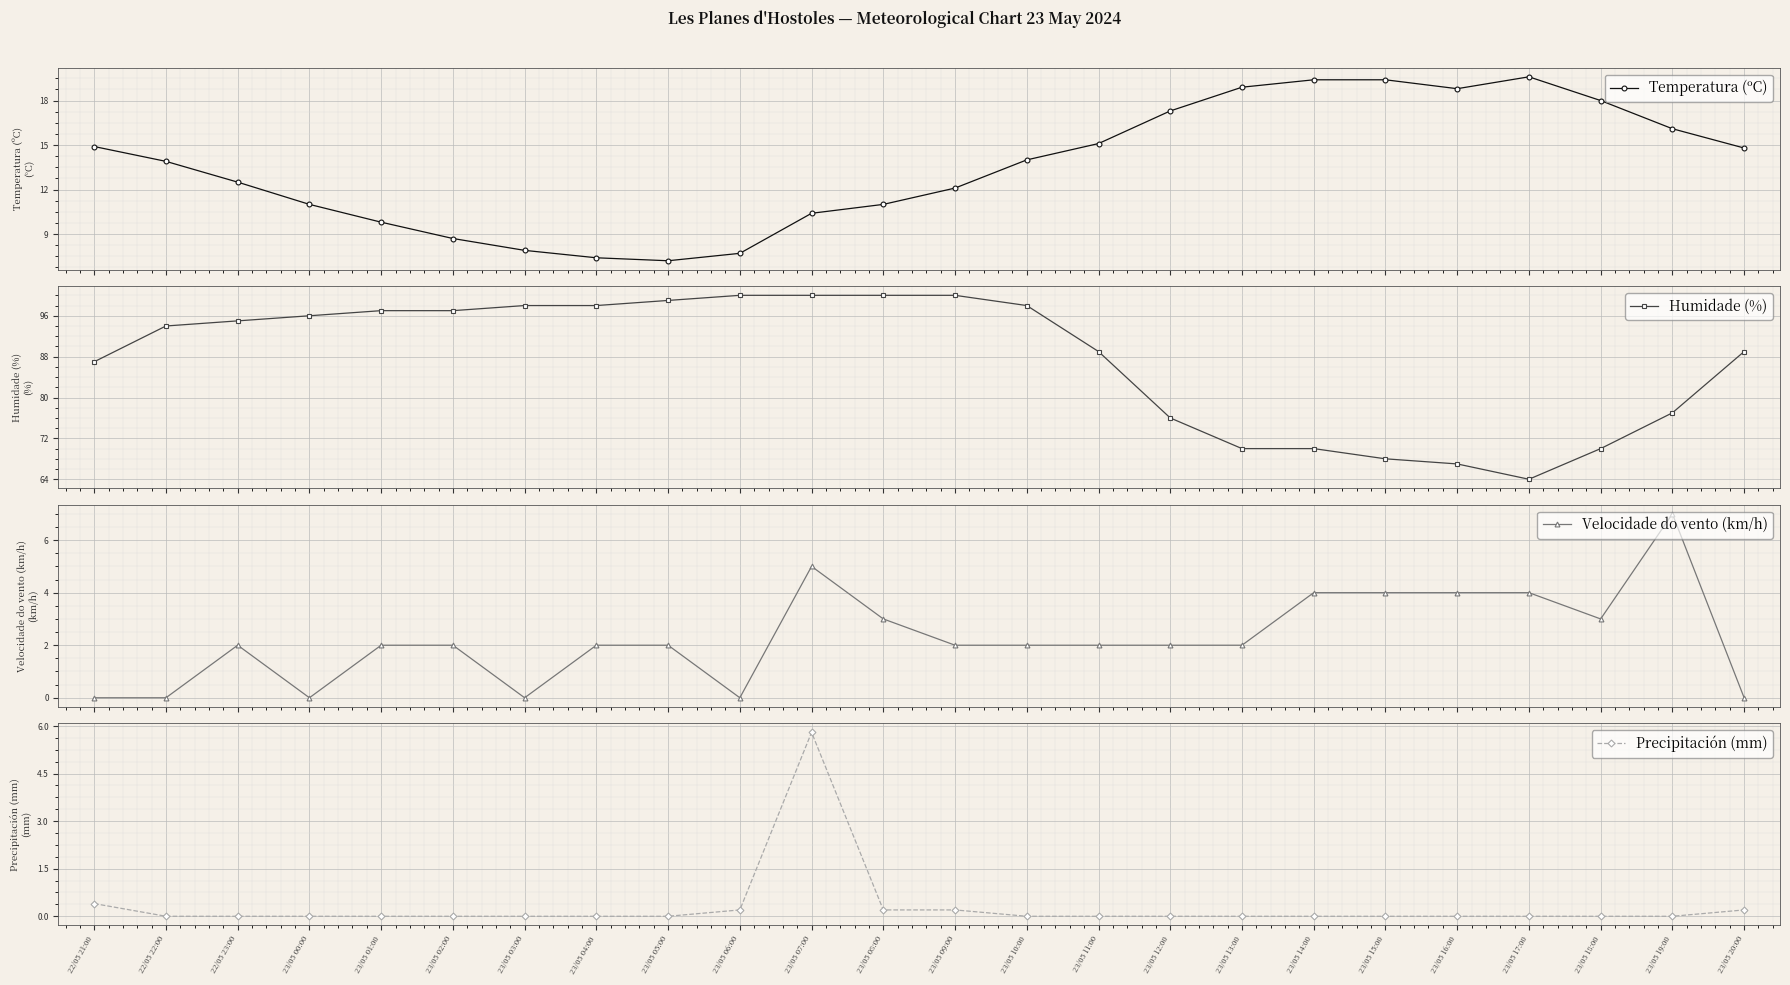

Reading right to left, what are all the values shown in this chart?

Temperatura (ºC): 14.8	16.1	18.0	19.6	18.8	19.4	19.4	18.9	17.3	15.1	14.0	12.1	11.0	10.4	7.7	7.2	7.4	7.9	8.7	9.8	11.0	12.5	13.9	14.9
Humidade (%): 89.0	77.0	70.0	64.0	67.0	68.0	70.0	70.0	76.0	89.0	98.0	100.0	100.0	100.0	100.0	99.0	98.0	98.0	97.0	97.0	96.0	95.0	94.0	87.0
Velocidade do vento (km/h): 0.0	7.0	3.0	4.0	4.0	4.0	4.0	2.0	2.0	2.0	2.0	2.0	3.0	5.0	0.0	2.0	2.0	0.0	2.0	2.0	0.0	2.0	0.0	0.0
Precipitación (mm): 0.2	0.0	0.0	0.0	0.0	0.0	0.0	0.0	0.0	0.0	0.0	0.2	0.2	5.8	0.2	0.0	0.0	0.0	0.0	0.0	0.0	0.0	0.0	0.4